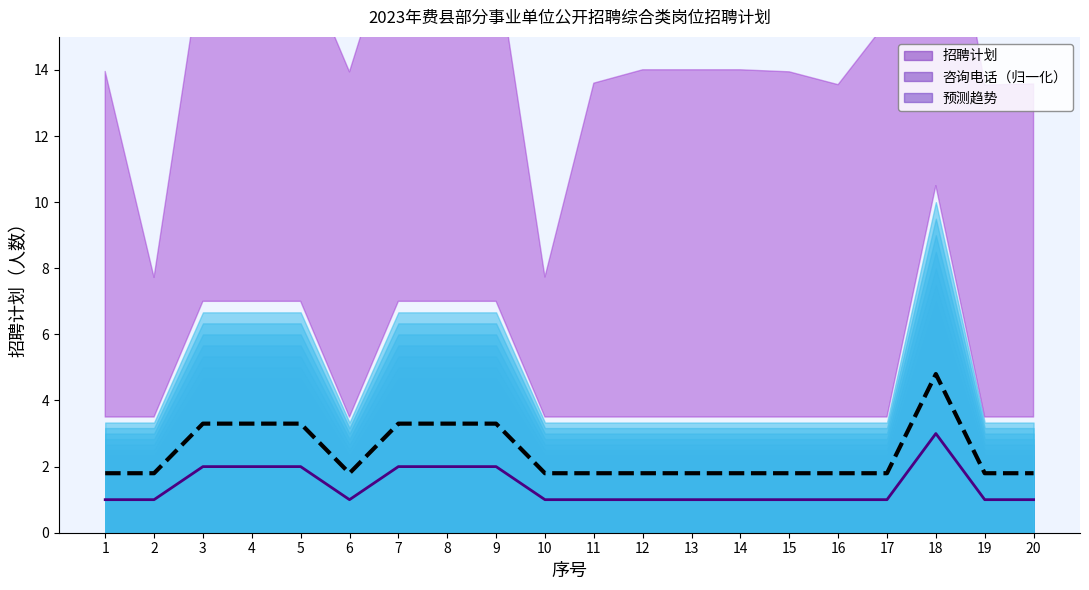

Is the value of 预测趋势 at 18 greater than the value of 招聘计划 at 17?

Yes